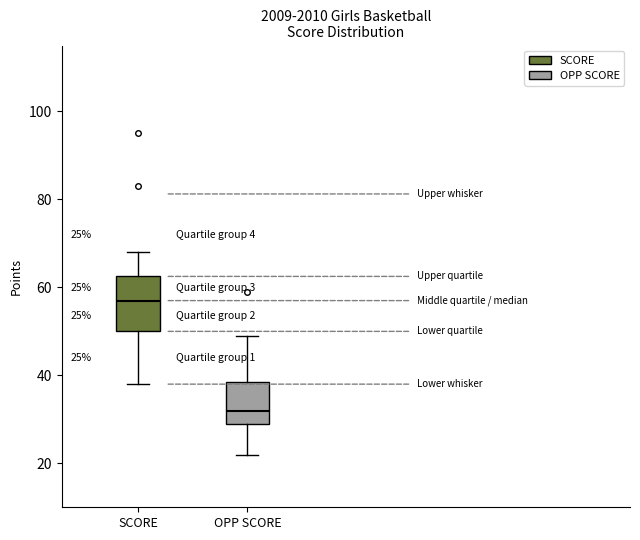

Which box is the tallest, from its lower edge to its upper edge?

SCORE